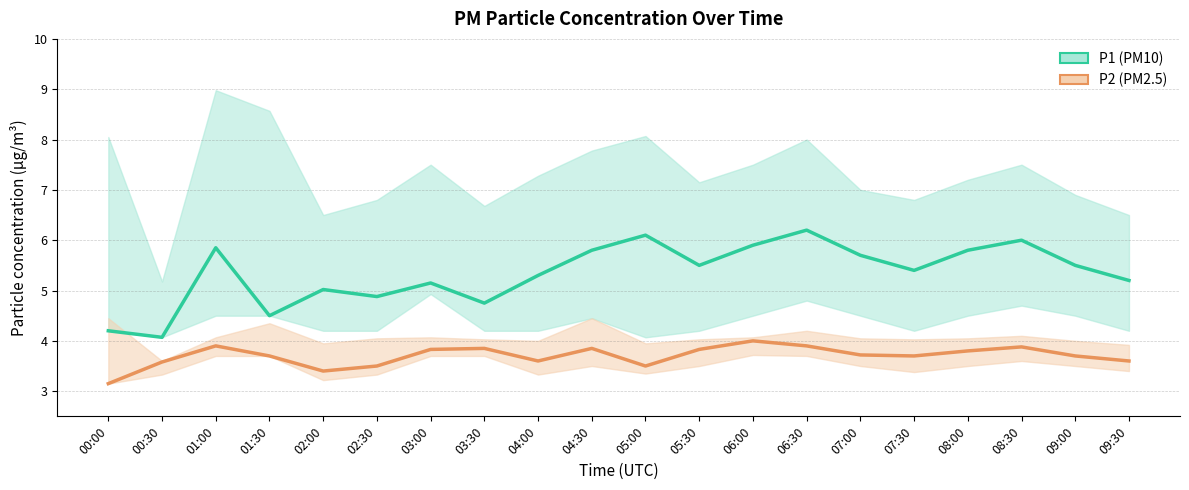

What is the total value across all series at 09:00?

9.2